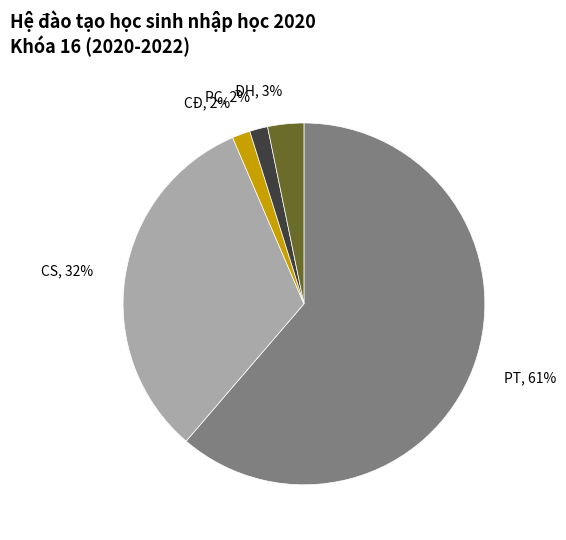

How many segments does this pie chart have?

5